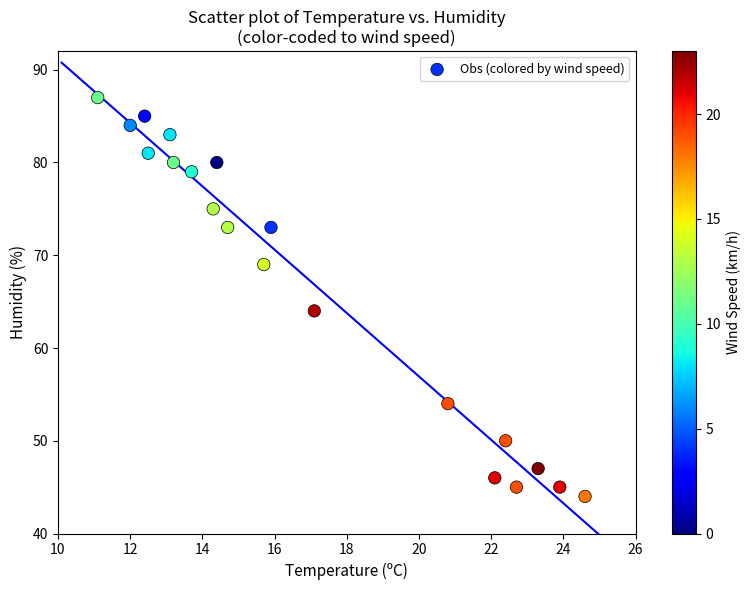

What is the range of Y values (max minus min)?

43